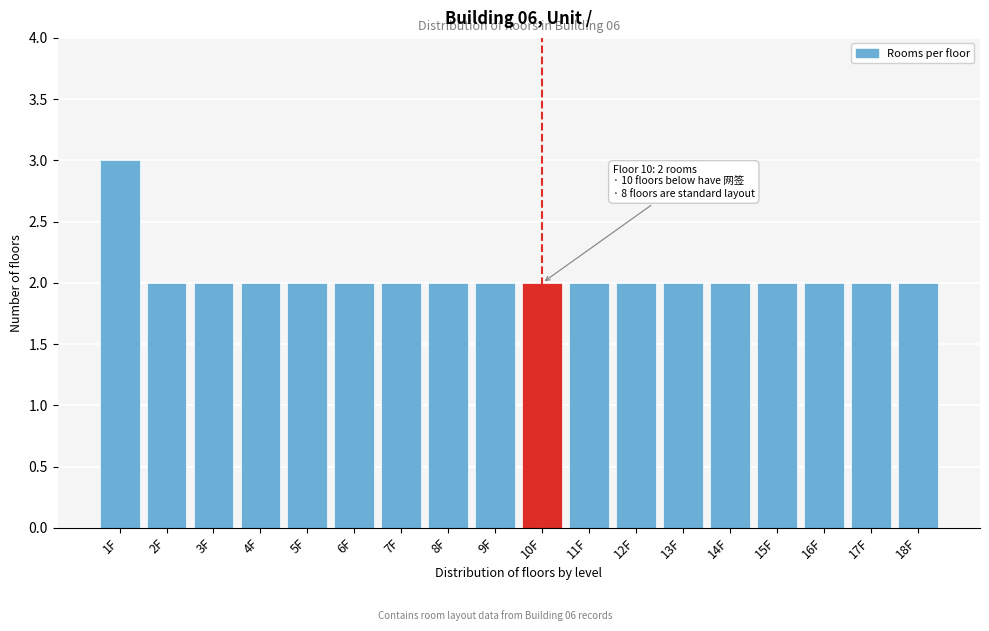

Reading left to right, what are all the values shown in this chart?

1F=3	2F=2	3F=2	4F=2	5F=2	6F=2	7F=2	8F=2	9F=2	10F=2	11F=2	12F=2	13F=2	14F=2	15F=2	16F=2	17F=2	18F=2